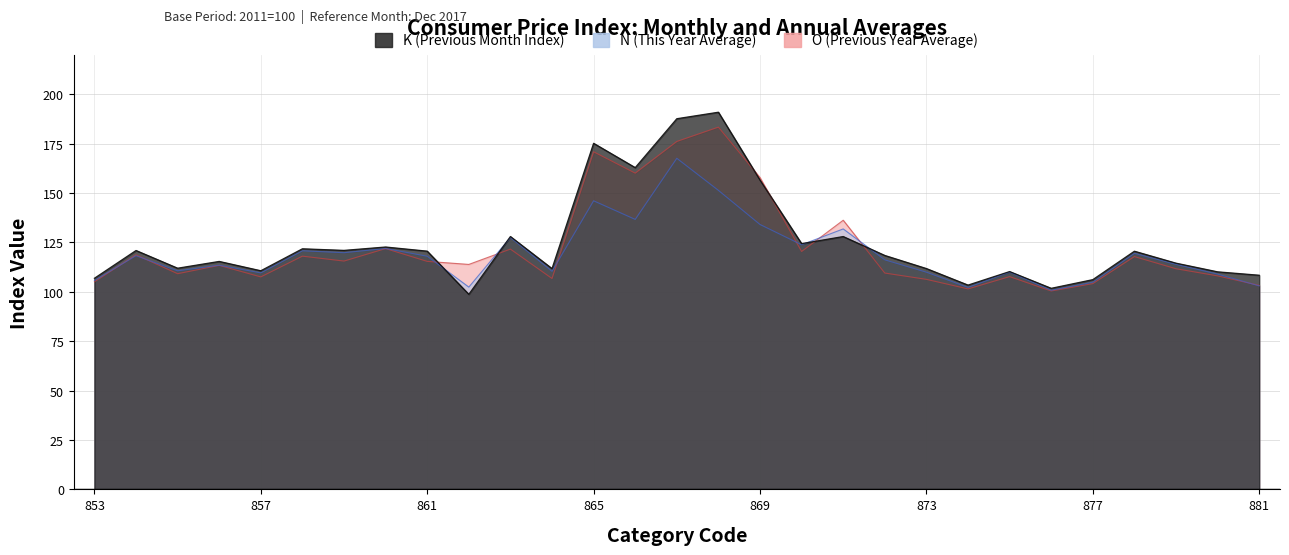

At which label does N reach its peak?

867